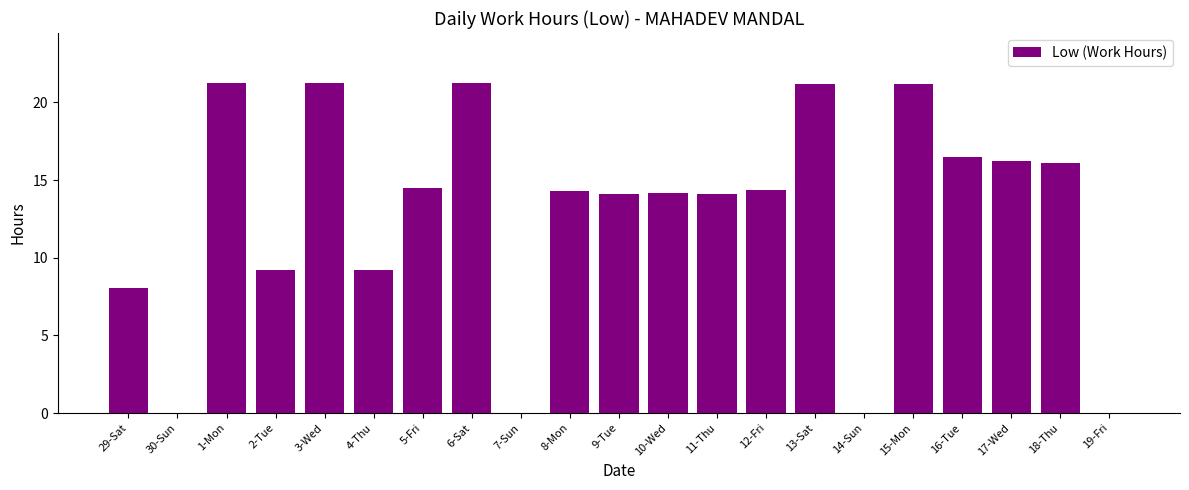

What value does the data have at 18-Thu?

16.1